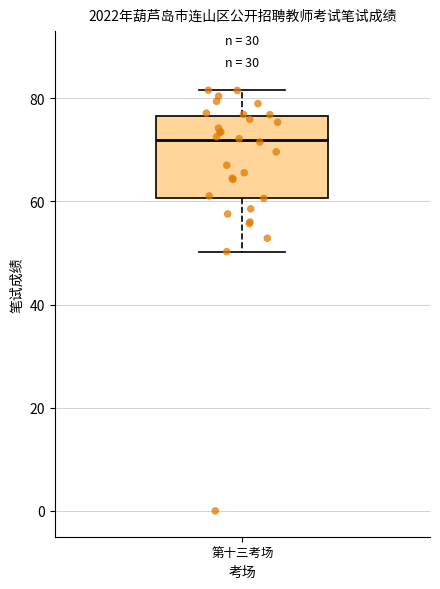

Read this box plot against the y-axis: the position of the median line, the range covered by the box, and the ends of both whiskers. The values are not printed on the chart, so give them approximately, as read against the axis.

median 72, box 60 to 76, whiskers 50 to 82